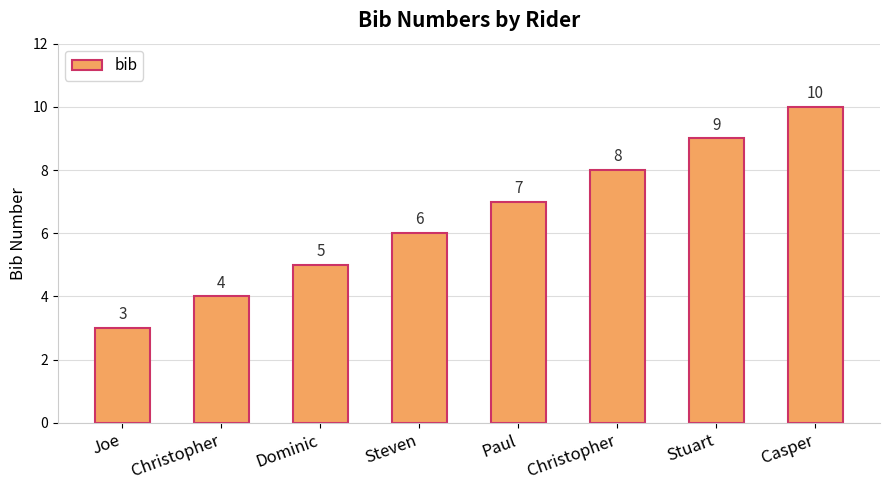

Is it true that the value at Christopher is 3?

False